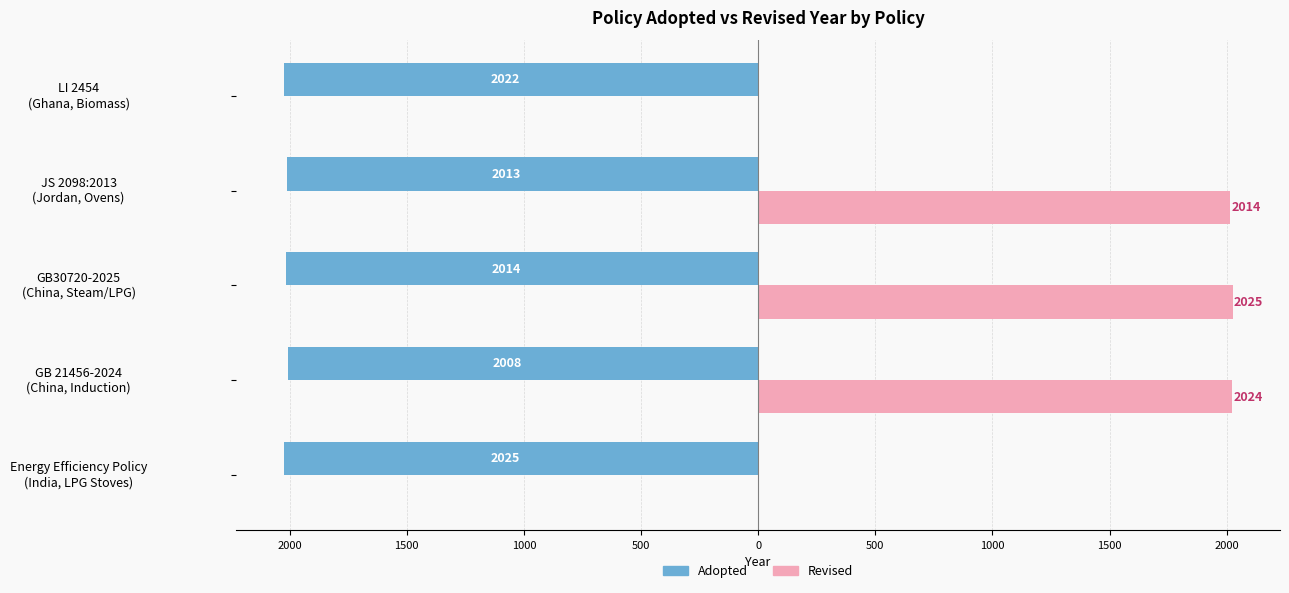

List the series in order of their overall mean, highest first.

Revised, Adopted